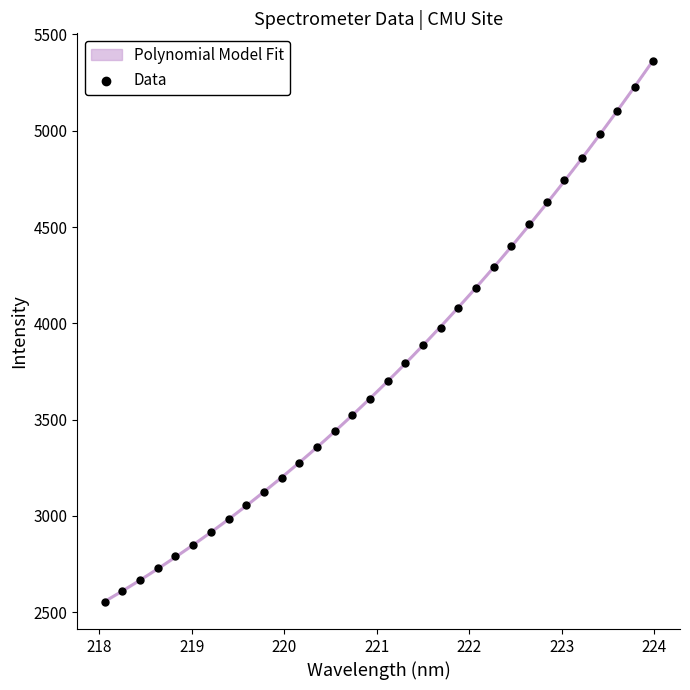

What is the range of X values (max minus min)?

5.9